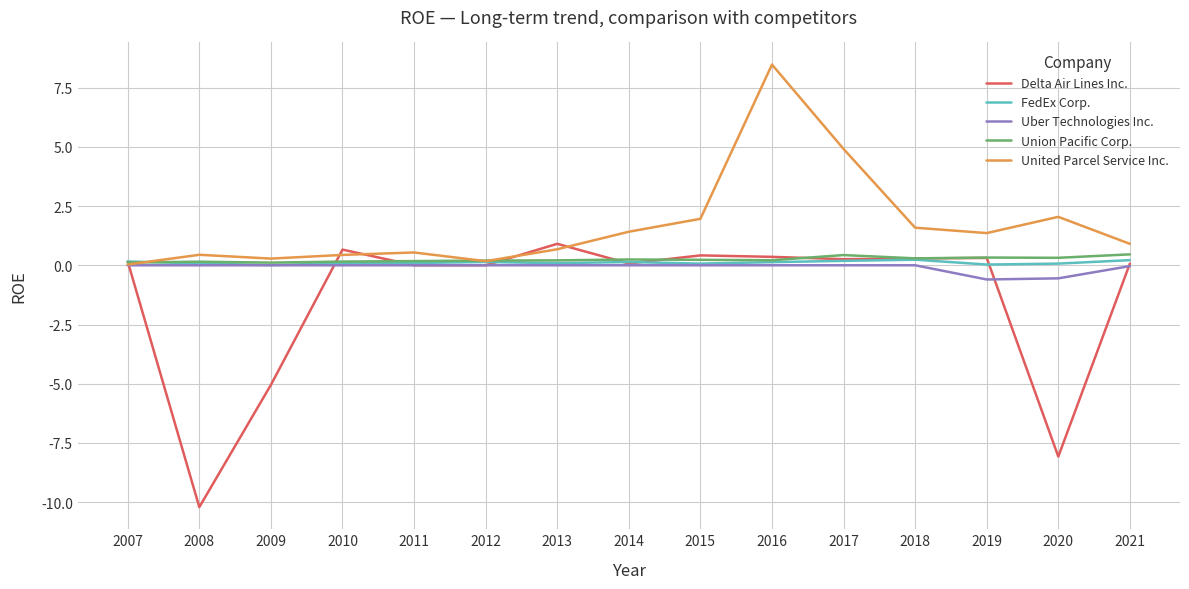

What is the highest value of the United Parcel Service Inc. series?

8.5